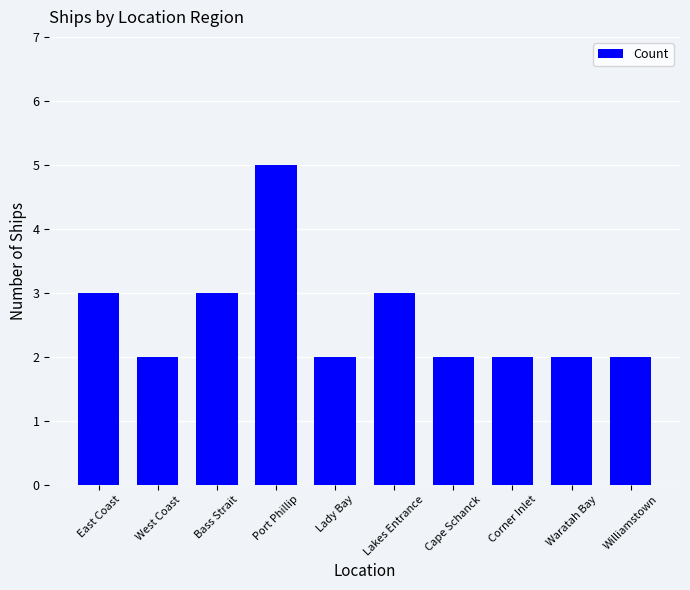

True or false: the data shows 2 at Corner Inlet.

True